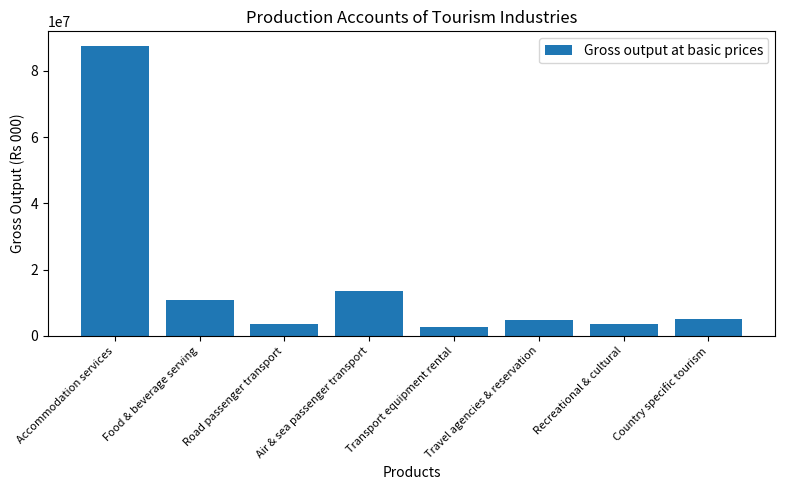

The chart shows a value of 3440000 at Road passenger transport. True or false?

True